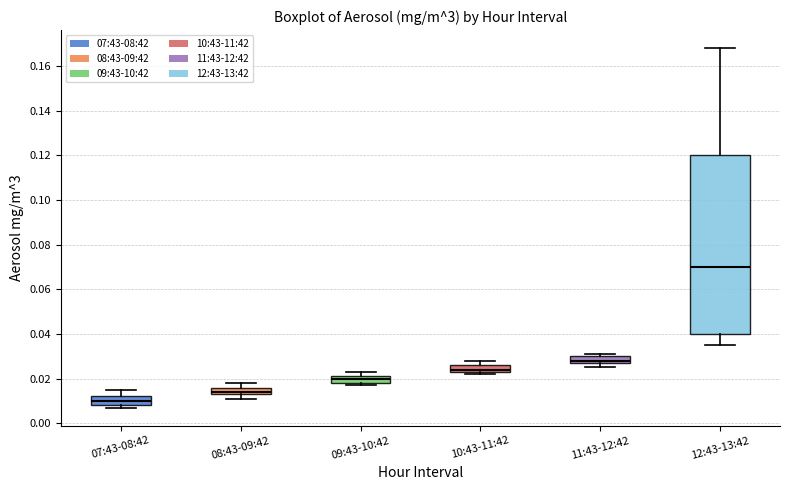

Where is the upper edge of the box for 11:43-12:42 on the y-axis? The values are not printed on the chart, so give them approximately, as read against the axis.

0.030